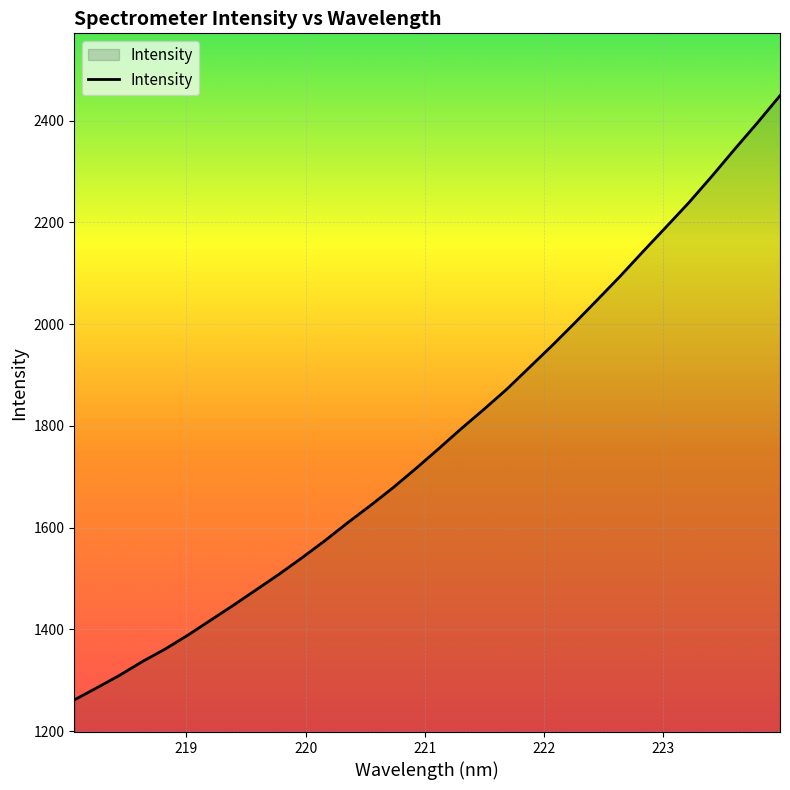

What is the greatest value displayed?

2448.9